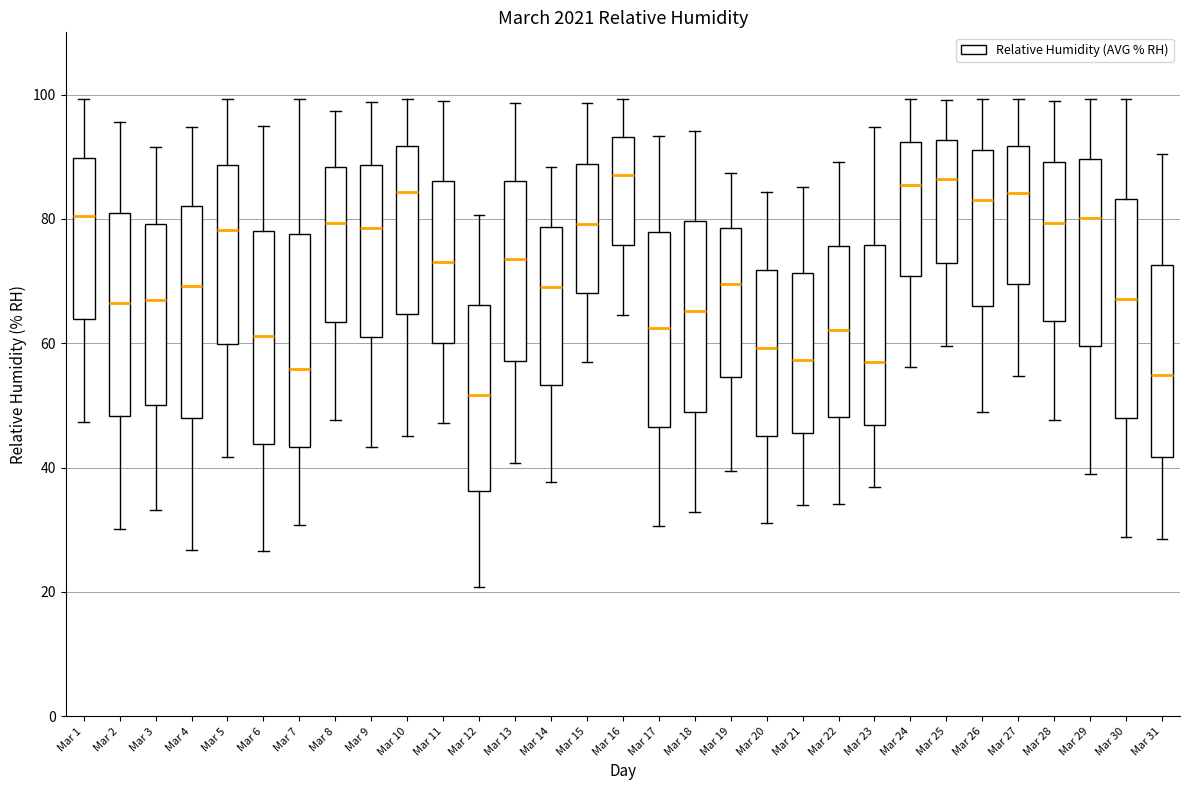

Reading left to right, transcribe this box plot: for each box, give where its median line is, the range the box spans, and where its two whiskers end, as read against the y-axis. The values are not printed on the chart, so give them approximately, as read against the axis.

Mar 1: median 80, box 64 to 90, whiskers 48 to 100
Mar 2: median 66, box 48 to 82, whiskers 30 to 96
Mar 3: median 66, box 50 to 80, whiskers 34 to 92
Mar 4: median 70, box 48 to 82, whiskers 26 to 94
Mar 5: median 78, box 60 to 88, whiskers 42 to 100
Mar 6: median 62, box 44 to 78, whiskers 26 to 96
Mar 7: median 56, box 44 to 78, whiskers 30 to 100
Mar 8: median 80, box 64 to 88, whiskers 48 to 98
Mar 9: median 78, box 60 to 88, whiskers 44 to 98
Mar 10: median 84, box 64 to 92, whiskers 46 to 100
Mar 11: median 74, box 60 to 86, whiskers 48 to 100
Mar 12: median 52, box 36 to 66, whiskers 20 to 80
Mar 13: median 74, box 58 to 86, whiskers 40 to 98
Mar 14: median 70, box 54 to 78, whiskers 38 to 88
Mar 15: median 80, box 68 to 88, whiskers 56 to 98
Mar 16: median 88, box 76 to 94, whiskers 64 to 100
Mar 17: median 62, box 46 to 78, whiskers 30 to 94
Mar 18: median 66, box 50 to 80, whiskers 32 to 94
Mar 19: median 70, box 54 to 78, whiskers 40 to 88
Mar 20: median 60, box 46 to 72, whiskers 32 to 84
Mar 21: median 58, box 46 to 72, whiskers 34 to 86
Mar 22: median 62, box 48 to 76, whiskers 34 to 90
Mar 23: median 58, box 46 to 76, whiskers 36 to 94
Mar 24: median 86, box 70 to 92, whiskers 56 to 100
Mar 25: median 86, box 72 to 92, whiskers 60 to 100
Mar 26: median 84, box 66 to 92, whiskers 48 to 100
Mar 27: median 84, box 70 to 92, whiskers 54 to 100
Mar 28: median 80, box 64 to 90, whiskers 48 to 98
Mar 29: median 80, box 60 to 90, whiskers 40 to 100
Mar 30: median 68, box 48 to 84, whiskers 28 to 100
Mar 31: median 54, box 42 to 72, whiskers 28 to 90